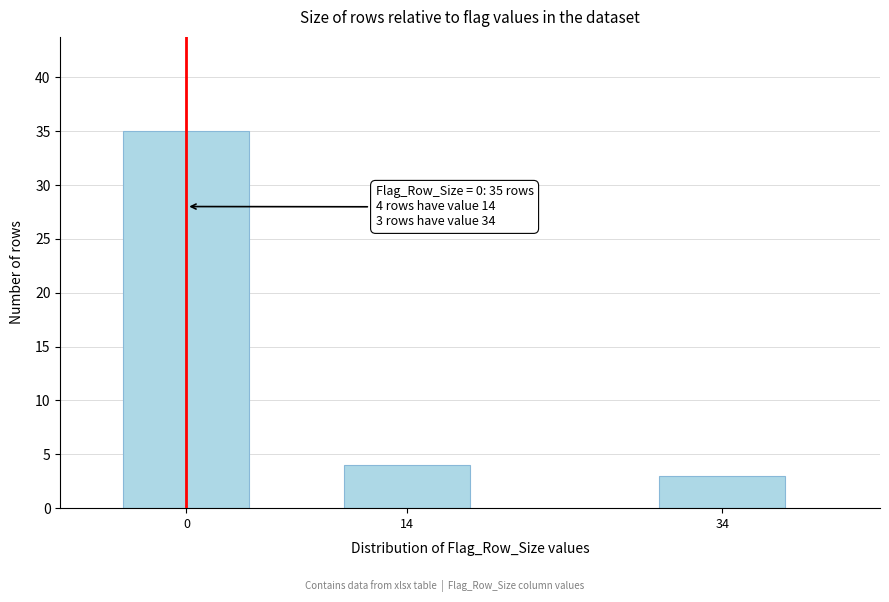

Reading left to right, transcribe all the data shown in this chart.

0=35	14=4	34=3